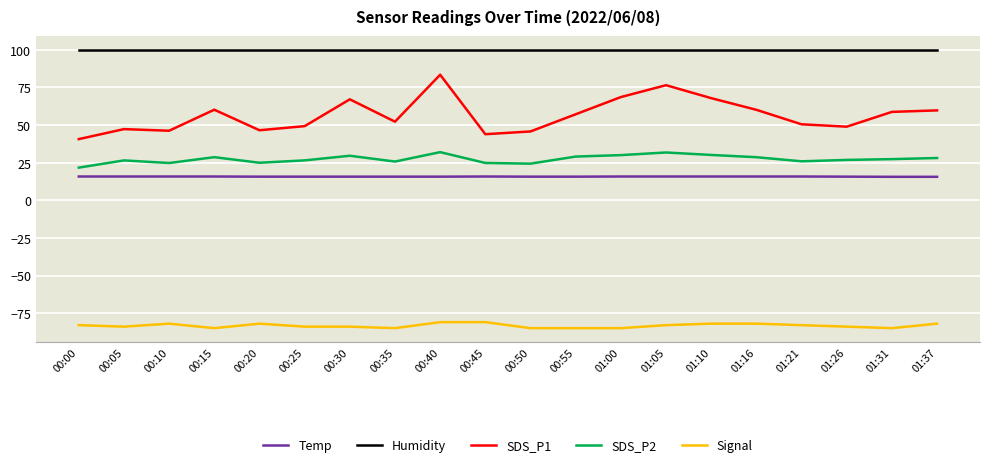

What is the difference between the maximum and minimum values in the SDS_P1 series?

42.8